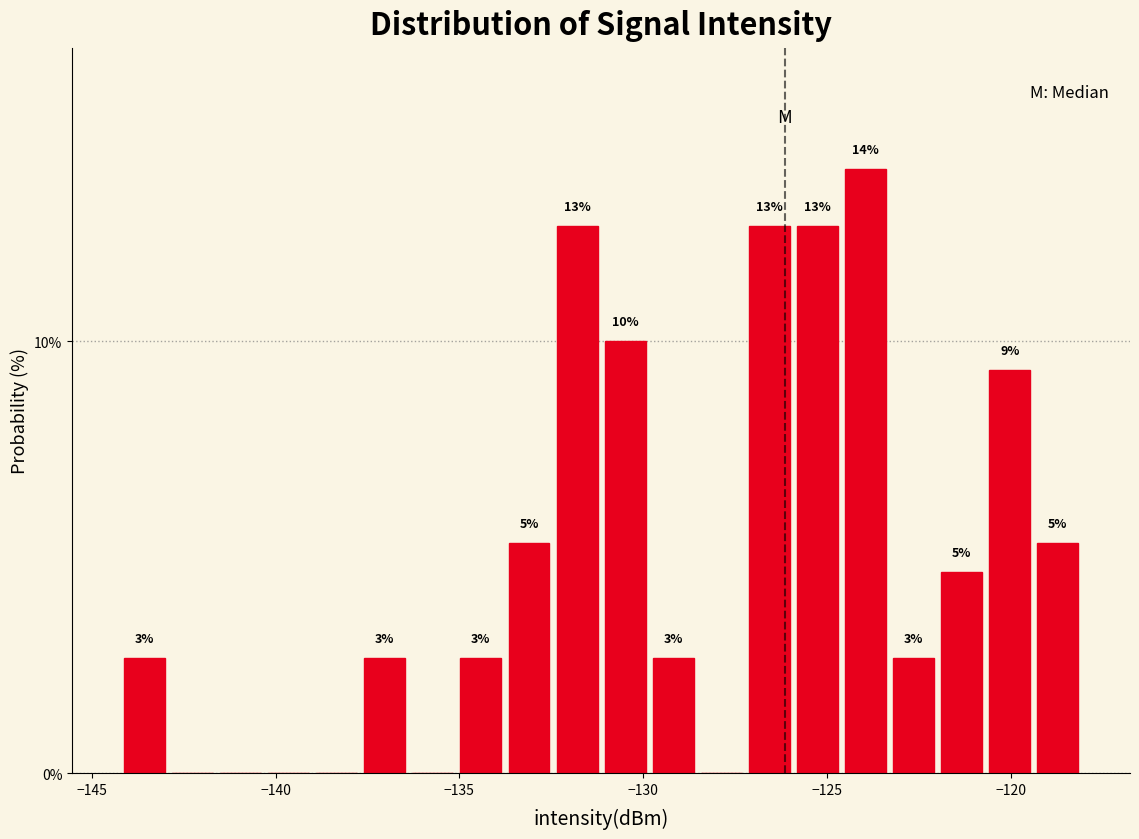

Around what value on the x-axis is the tallest bar? Give the approximate position of its centre, as read against the axis.

-124.0